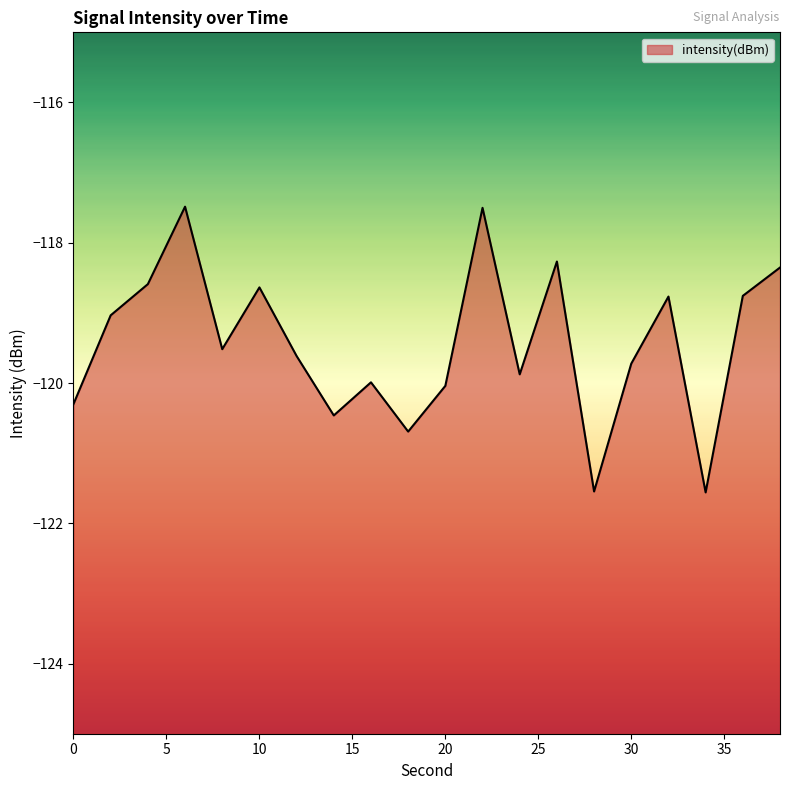

At which label is the value closest to -119?

2